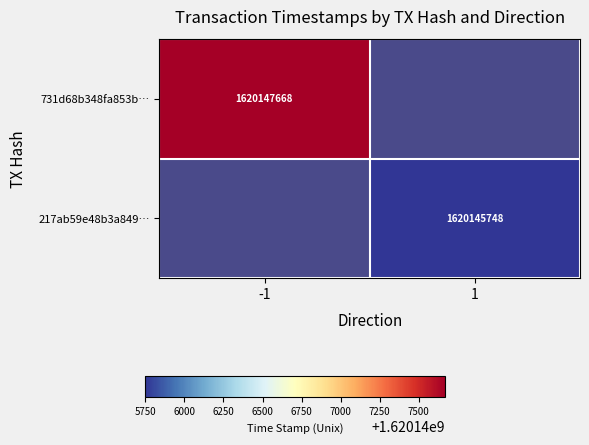

Is it true that 217ab59e48b3a849… equals 800744904 at 1?

False